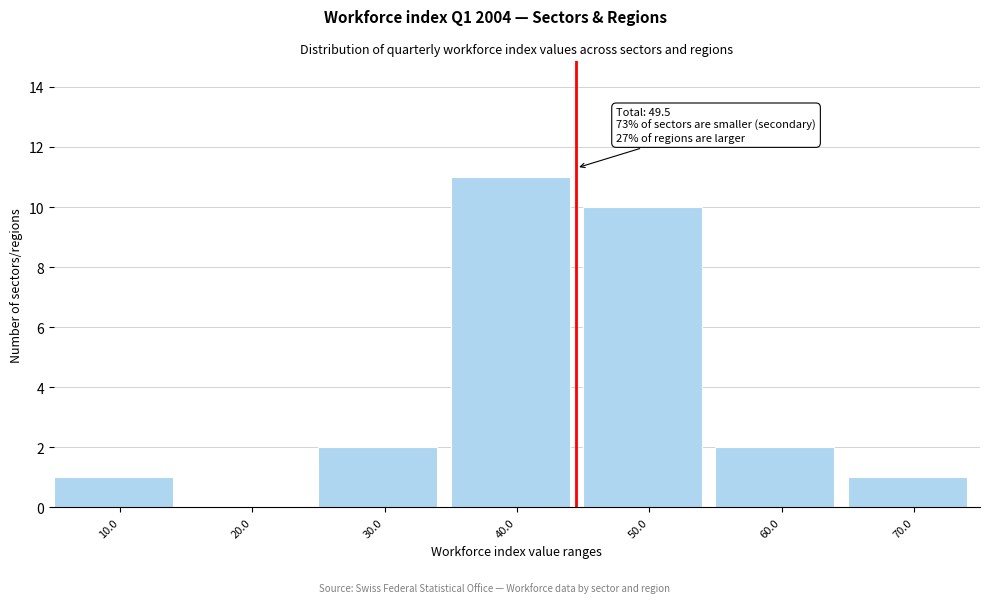

Reading right to left, list all the values displayed in this chart.

70.0=1	60.0=2	50.0=10	40.0=11	30.0=2	20.0=0	10.0=1